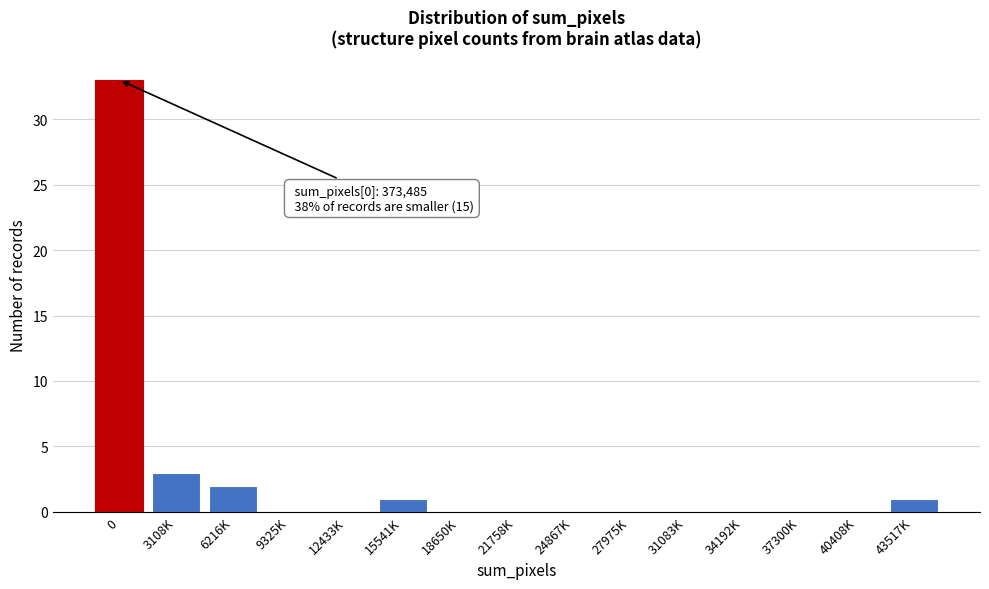

Reading left to right, extract all data points from this chart.

0=33	3108K=3	6216K=2	9325K=0	12433K=0	15541K=1	18650K=0	21758K=0	24867K=0	27975K=0	31083K=0	34192K=0	37300K=0	40408K=0	43517K=1